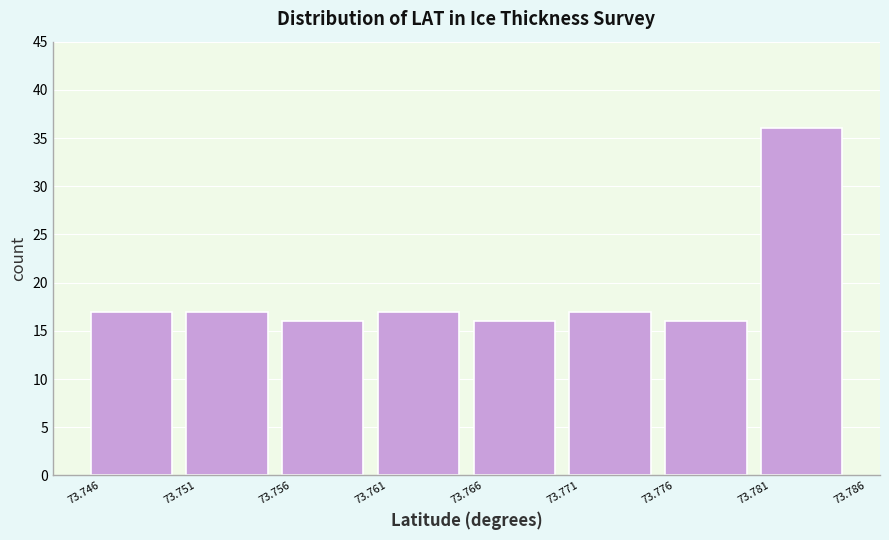

What is the height of the bar covering 73.756 to 73.761 on the x-axis? The values are not printed on the chart, so give them approximately, as read against the axis.

16